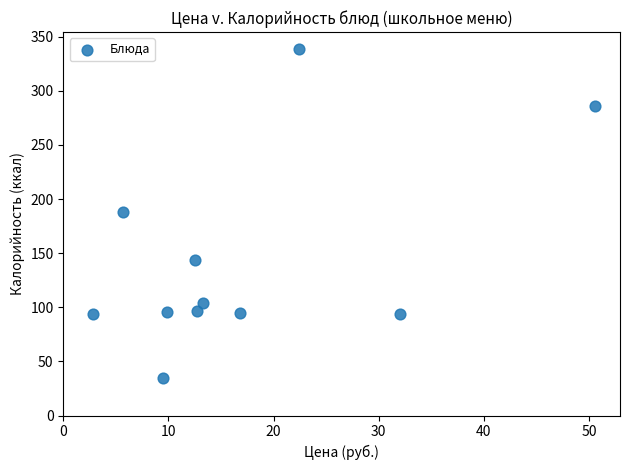

What is the range of Y values (max minus min)?

304.7